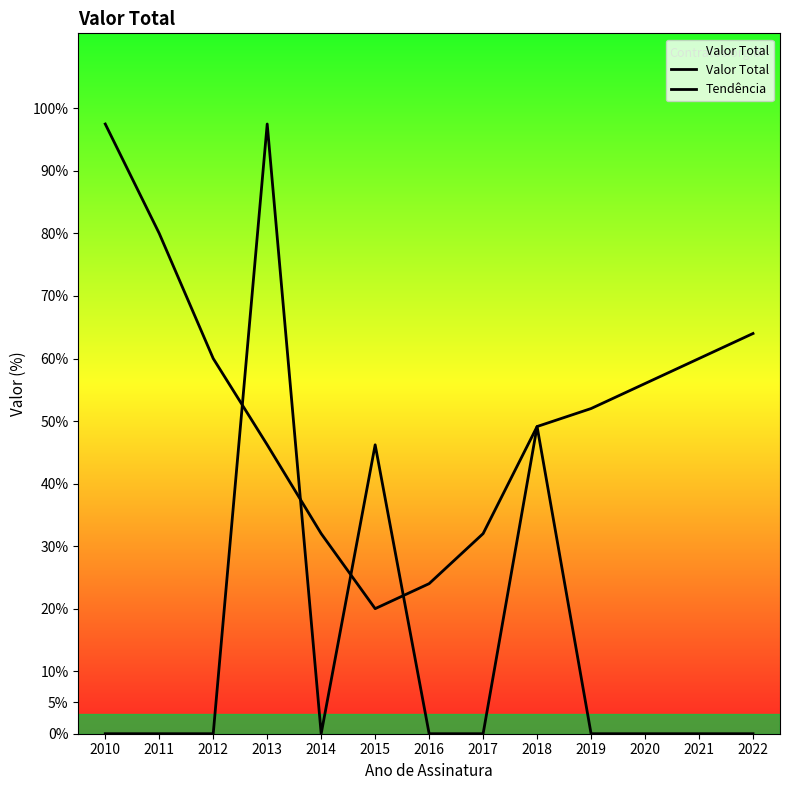

Is this an area chart (filled region under the line)?

Yes